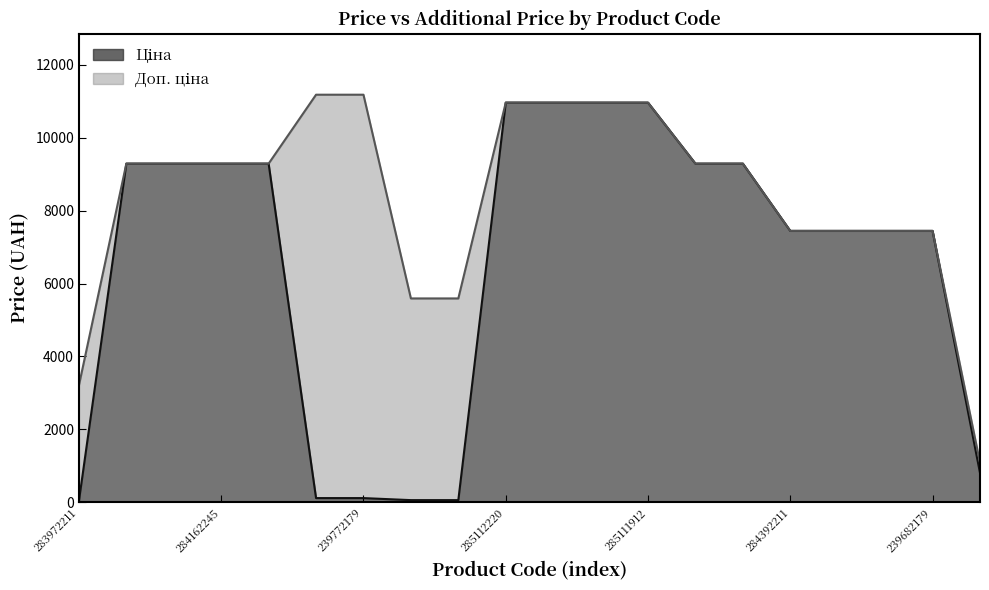

What is the label of the 16th point from the right?

284162244